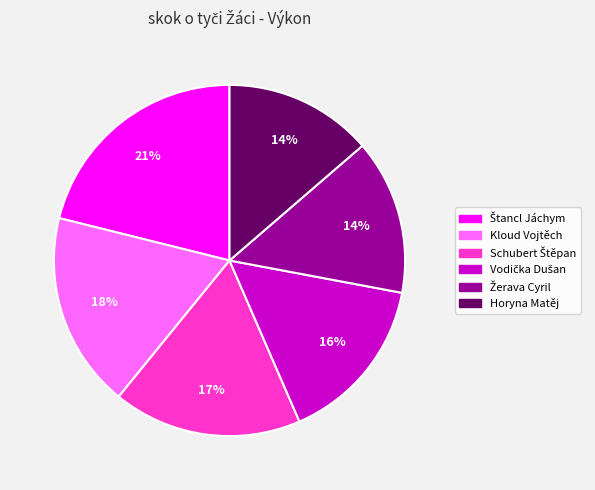

Is it true that Kloud Vojtěch is 31% of the pie?

False